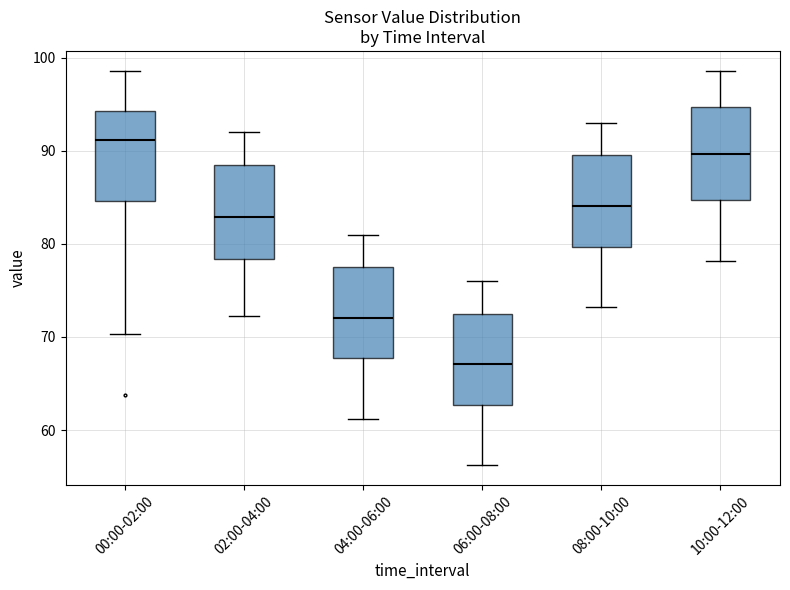

Where is the upper edge of the box for 08:00-10:00 on the y-axis? The values are not printed on the chart, so give them approximately, as read against the axis.

90